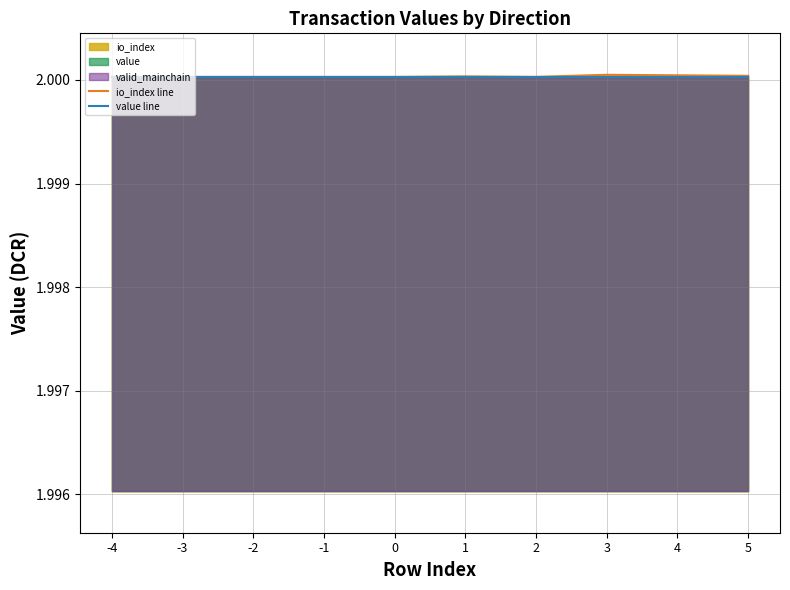

Is the value of io_index line at -4 greater than the value of value line at -2?

No